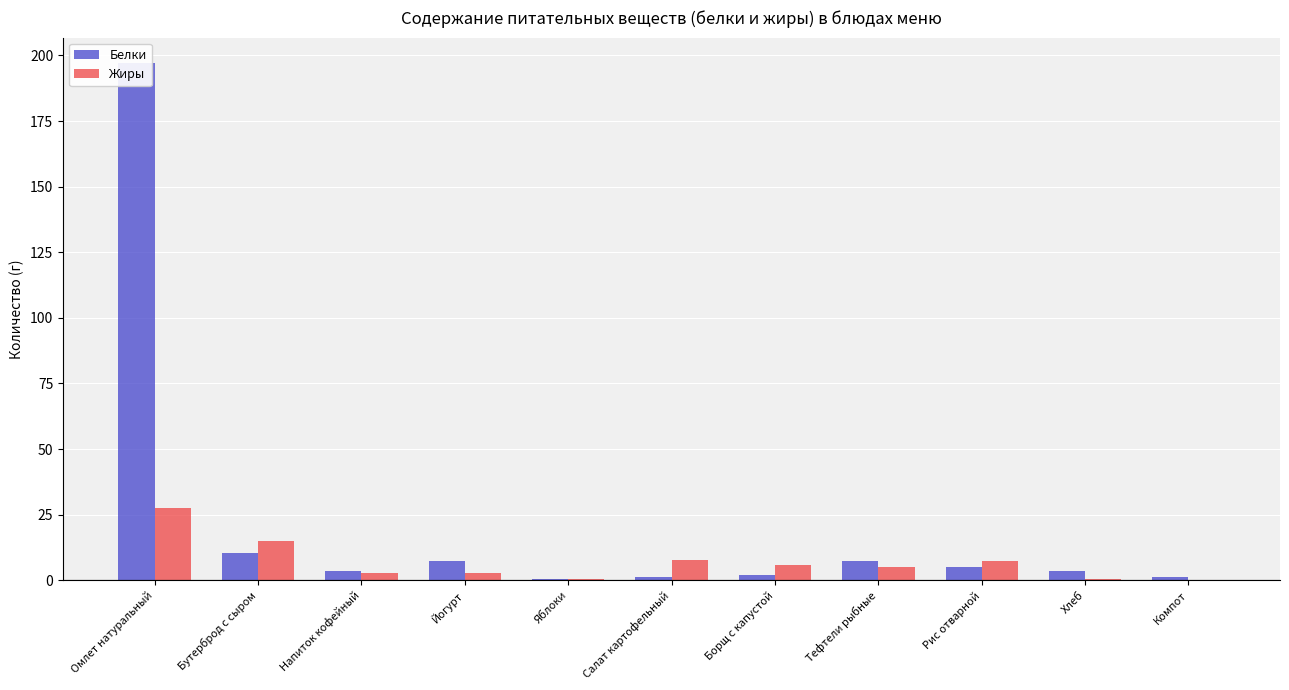

The Жиры series shows 2.7 at Йогурт. True or false?

True